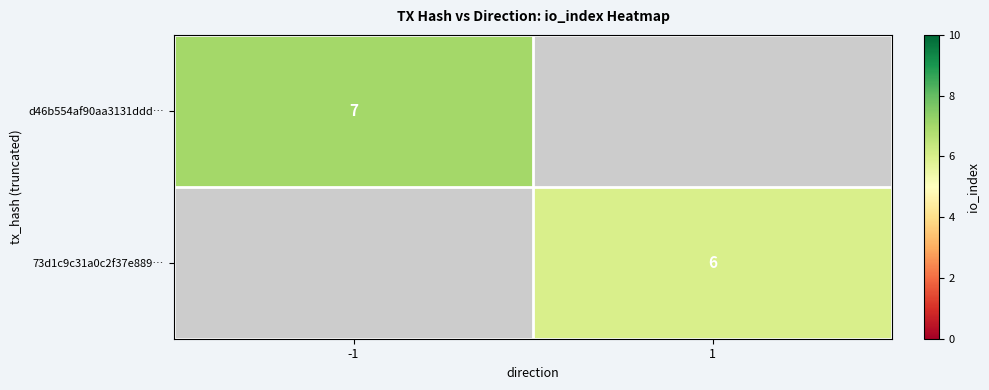

Is the value of d46b554af90aa3131ddd… at -1 greater than the value of 73d1c9c31a0c2f37e889… at 1?

Yes